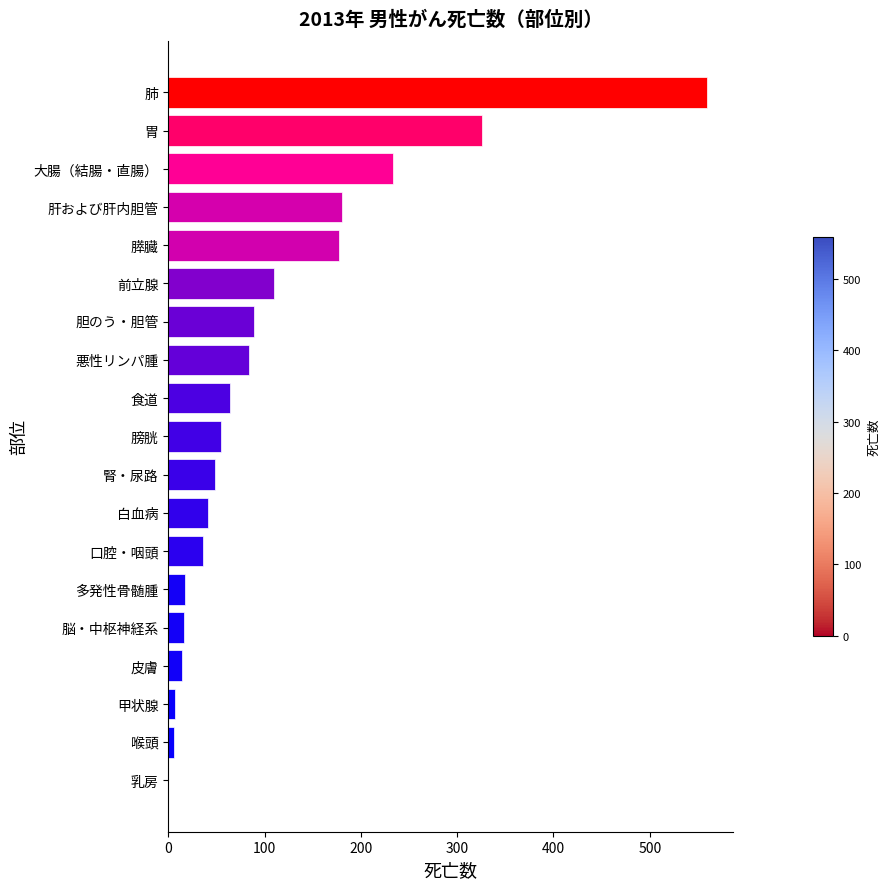

Between 皮膚 and 食道, which is larger?

食道